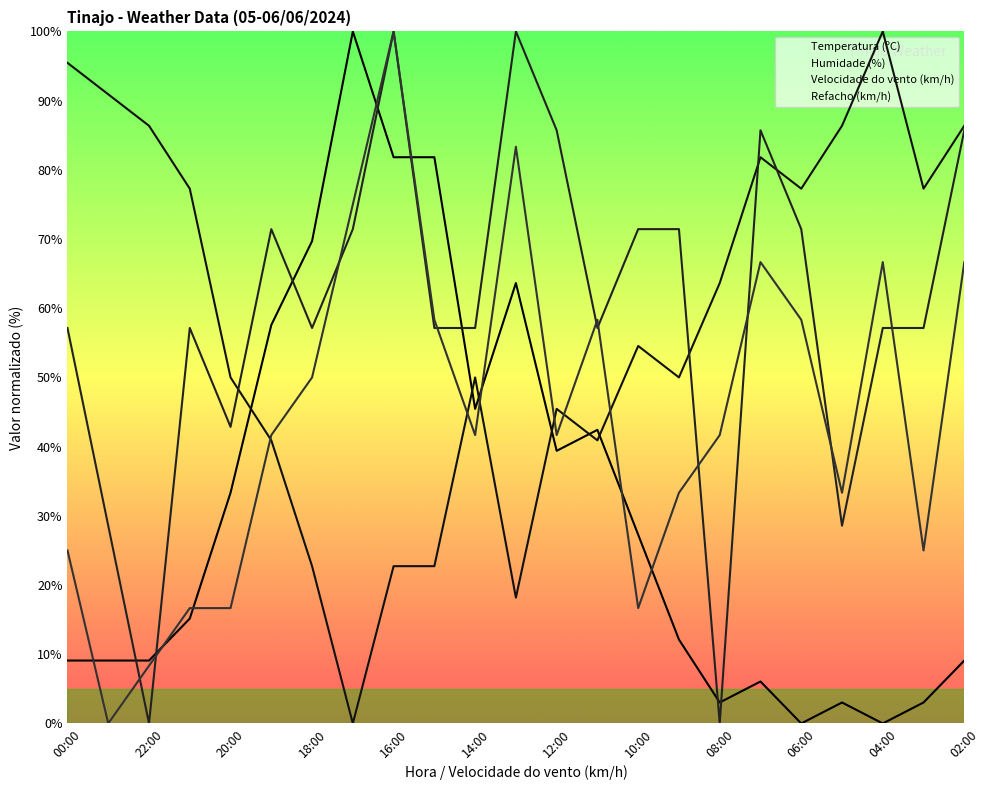

How many positive values does the Temperatura (ºC) series have?

21